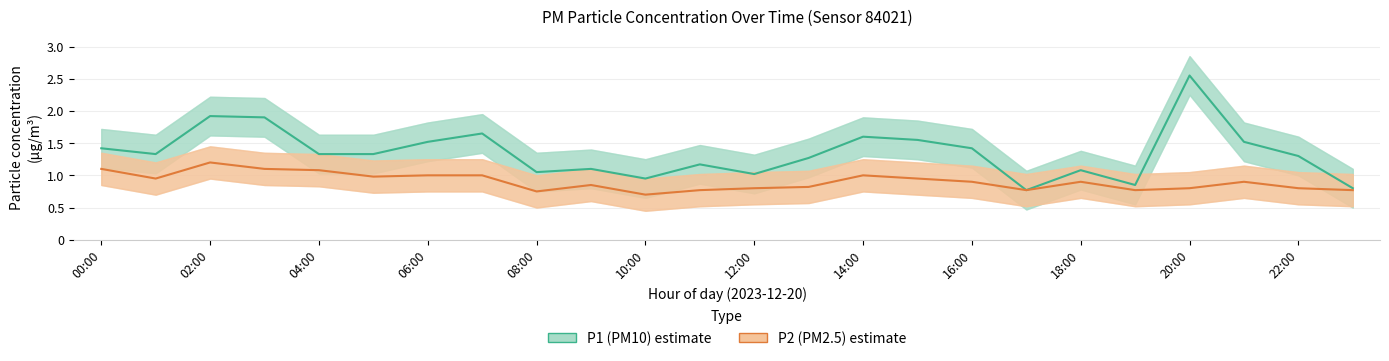

Which series has the largest total across all categories?

P1 (PM10)